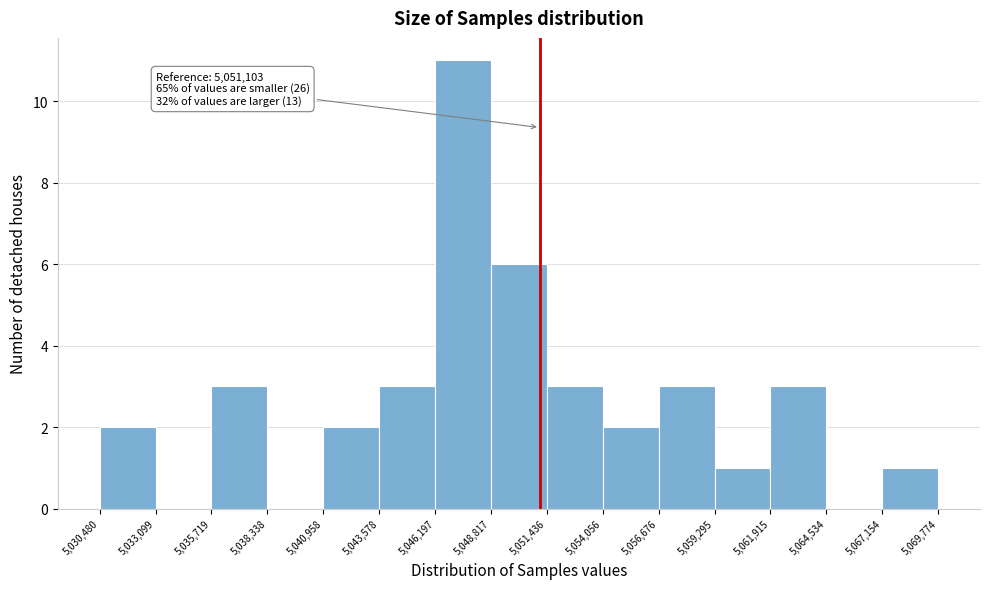

Which range on the x-axis has the tallest bar?

5,046,197 to 5,048,817